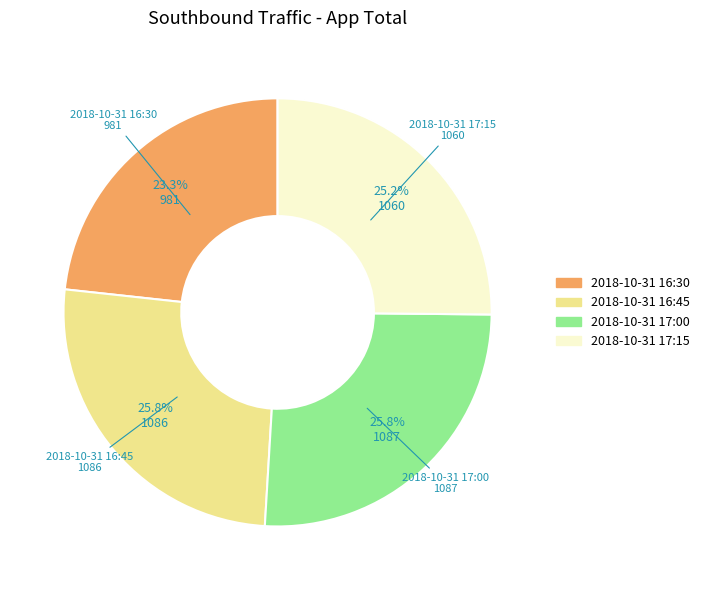

Is the sum of 2018-10-31 17:15 and 2018-10-31 17:00 greater than half?

Yes